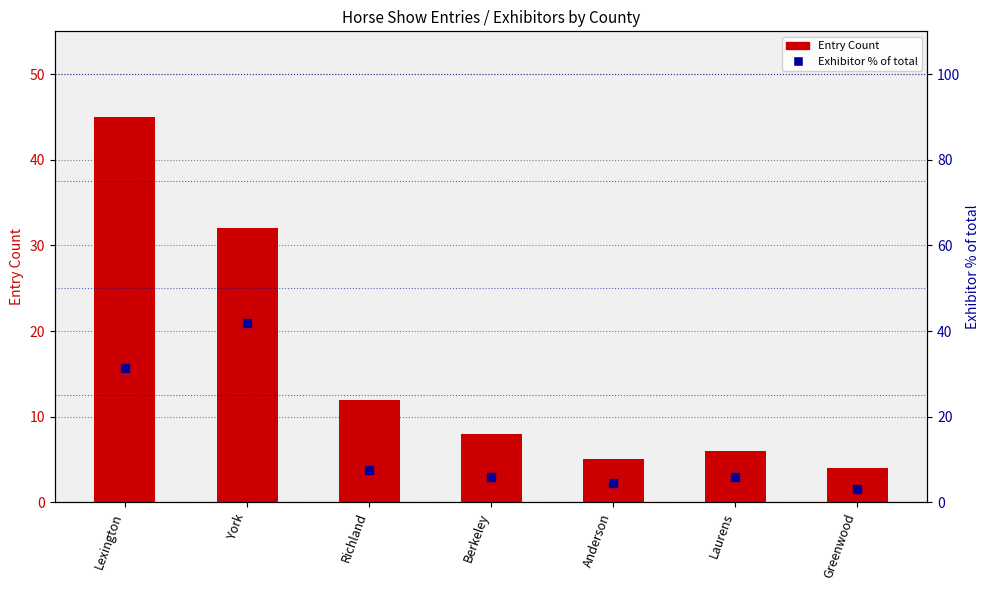

At how many categories does at least one series exceed 31?

2